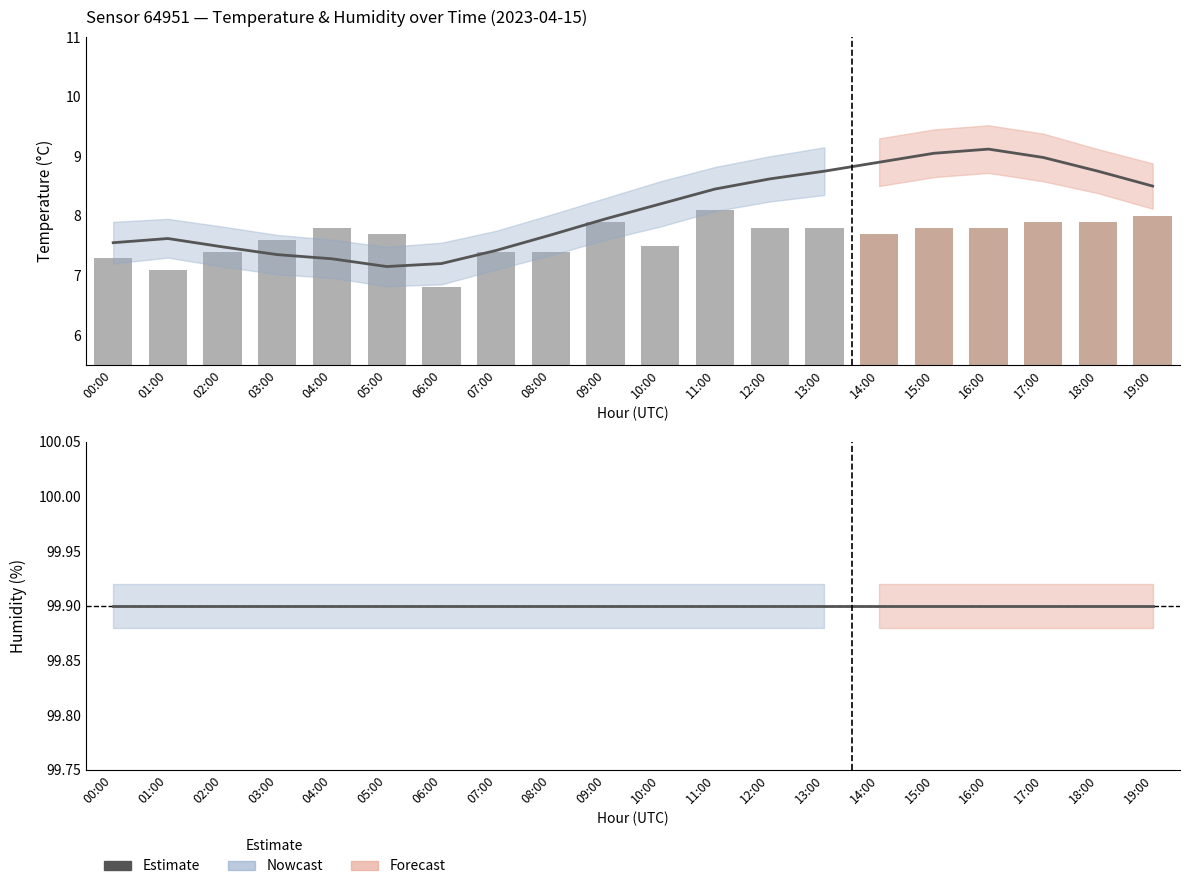

What is the greatest value displayed?

99.9